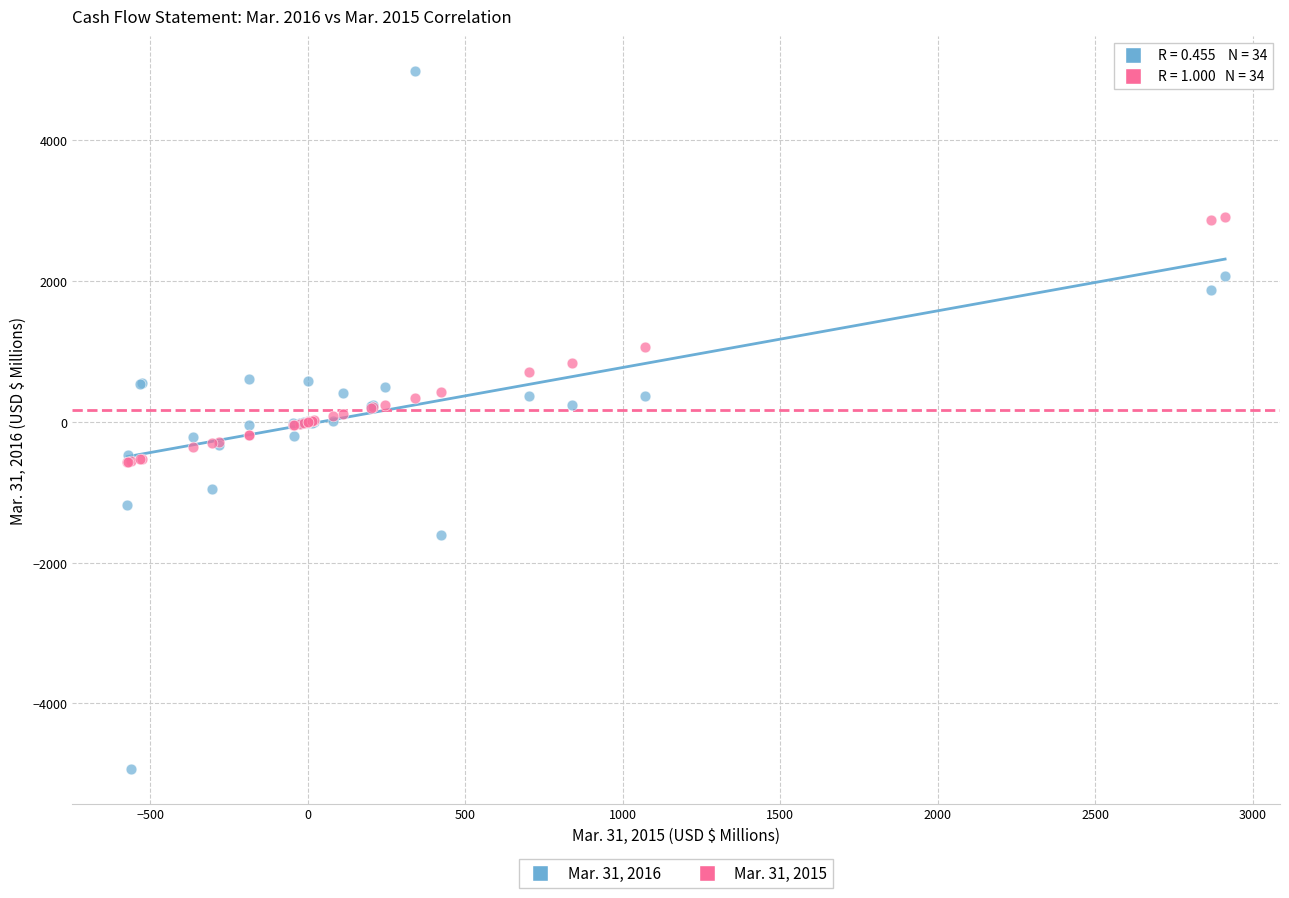

What are all the series names shown in the legend?

Mar. 31, 2016, Mar. 31, 2015